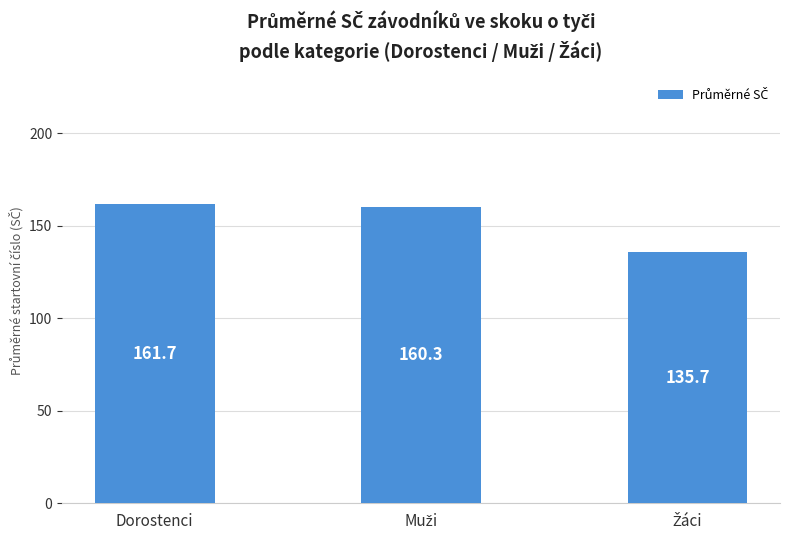

Does the chart contain stacked bars?

No